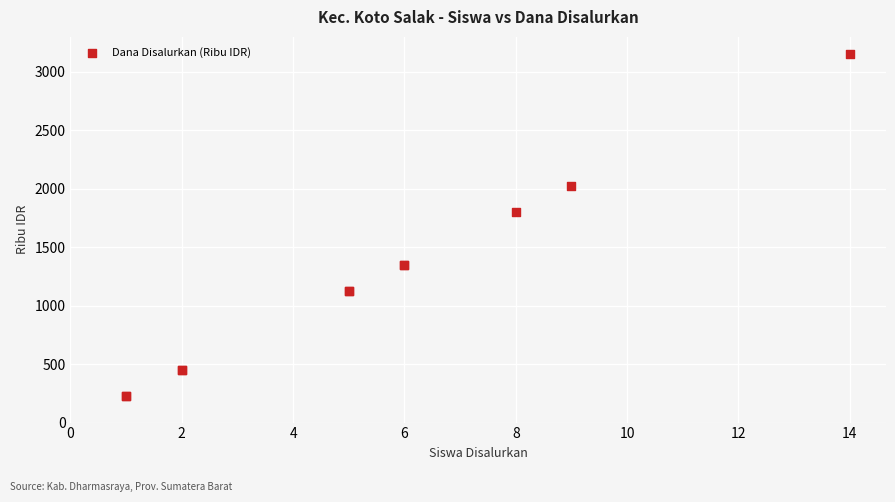

What Y value in the scatter plot is closest to 1687?

1800